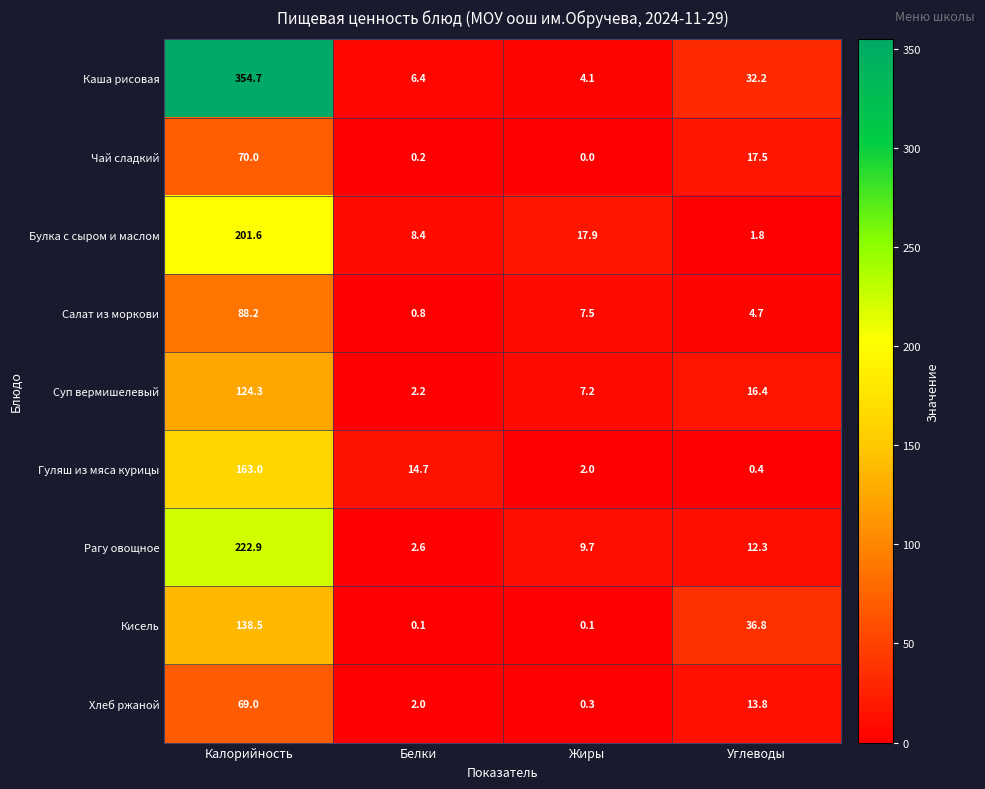

At which category is the sum across all series the highest?

Калорийность